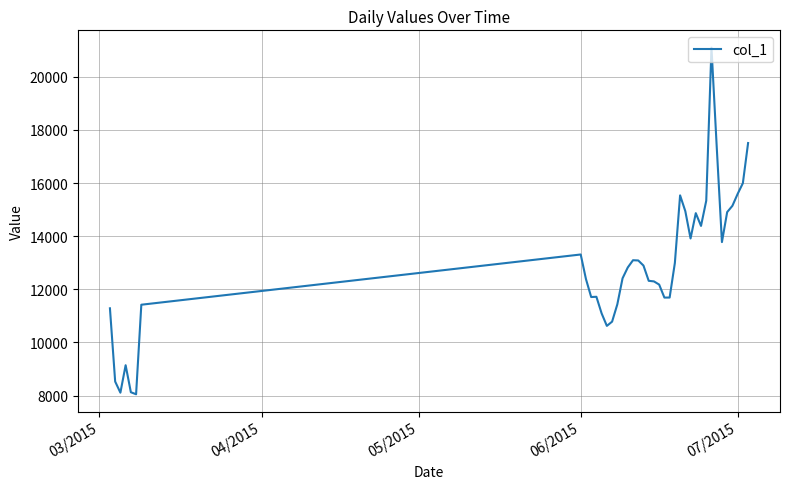

What is the maximum value shown in the chart?

21097